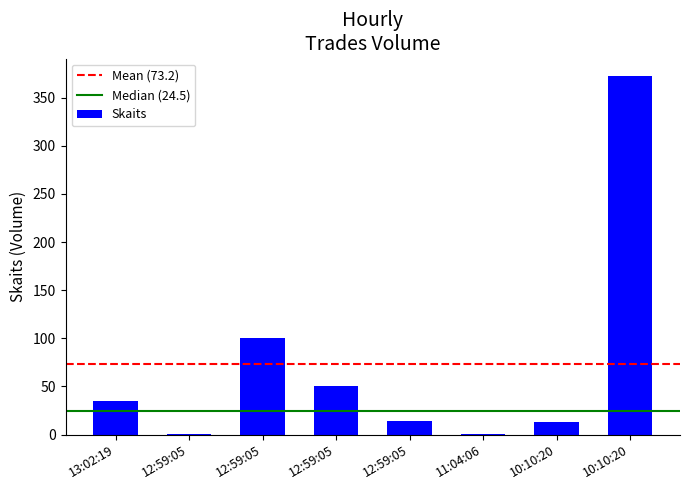

Which category has the highest value across all series?

10:10:20